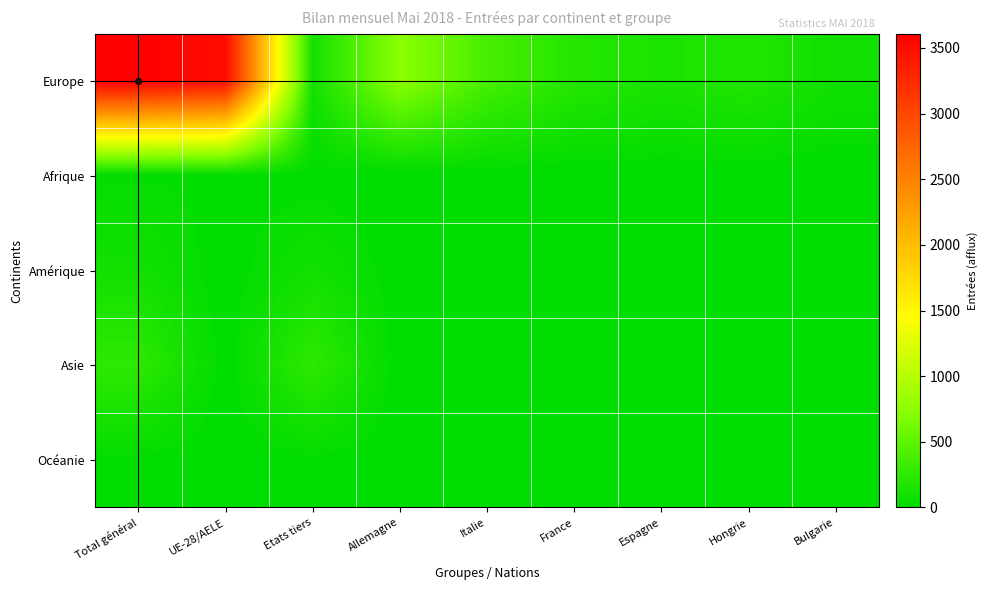

At how many categories does at least one series exceed 671?

3